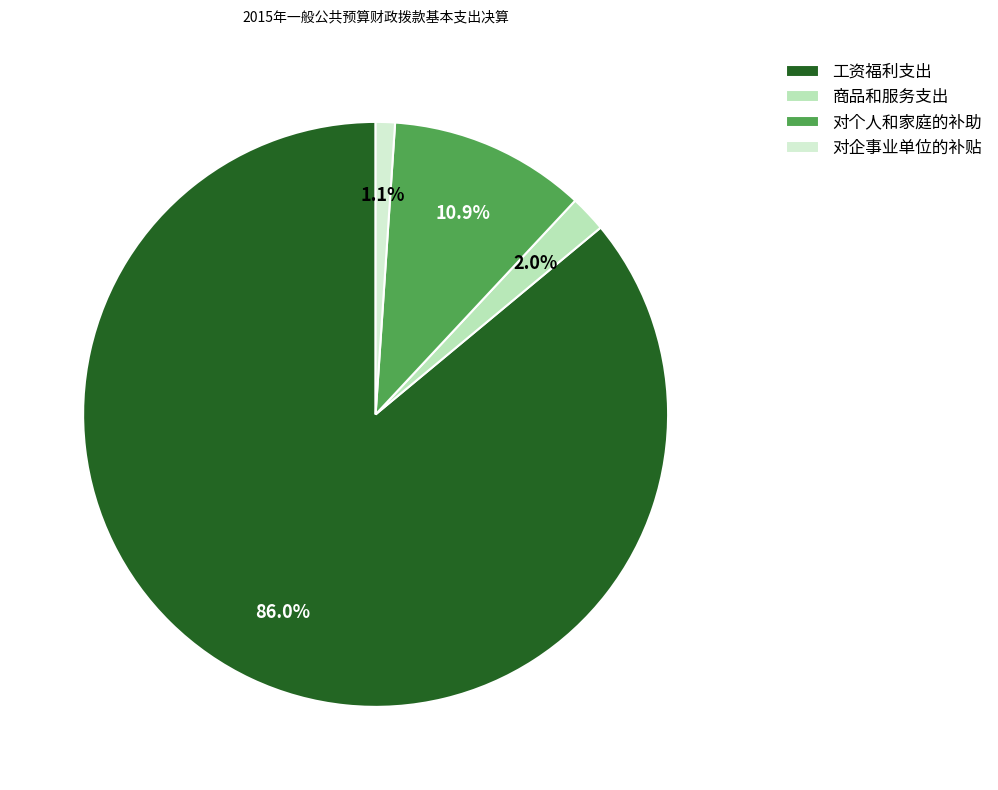

Between 工资福利支出 and 对企事业单位的补贴, which is larger?

工资福利支出